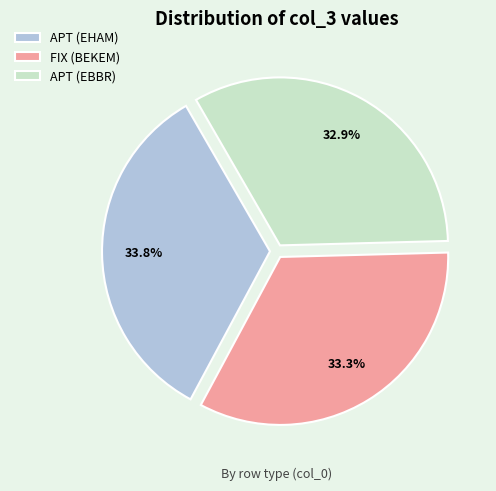

Between APT (EHAM) and APT (EBBR), which is larger?

APT (EHAM)